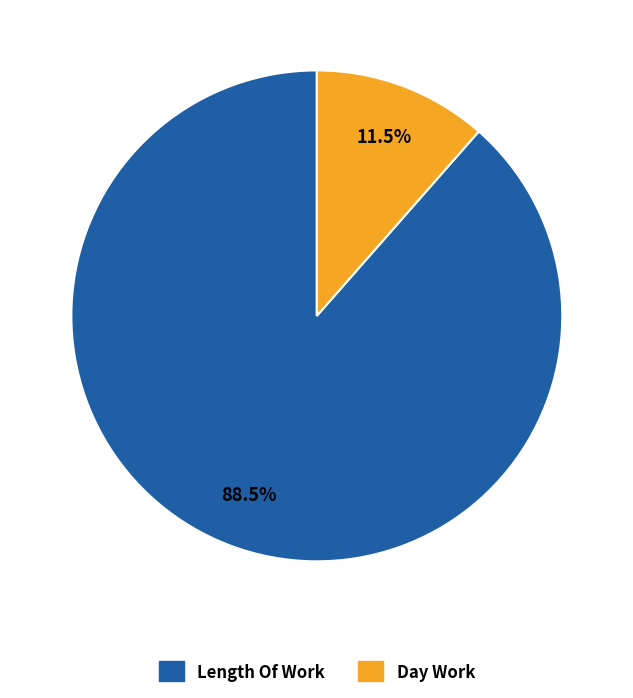

Does any single category account for the majority?

Yes